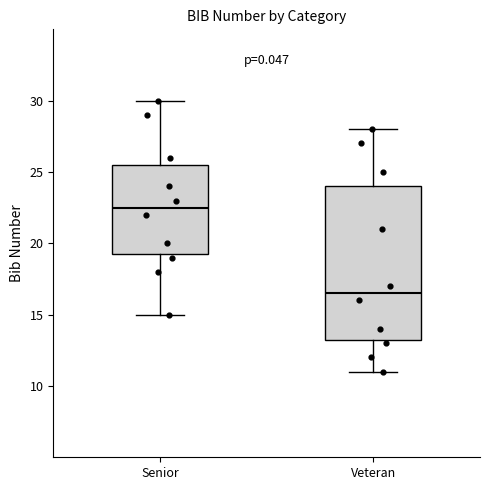

Where is the upper edge of the box for Senior on the y-axis? The values are not printed on the chart, so give them approximately, as read against the axis.

25.5